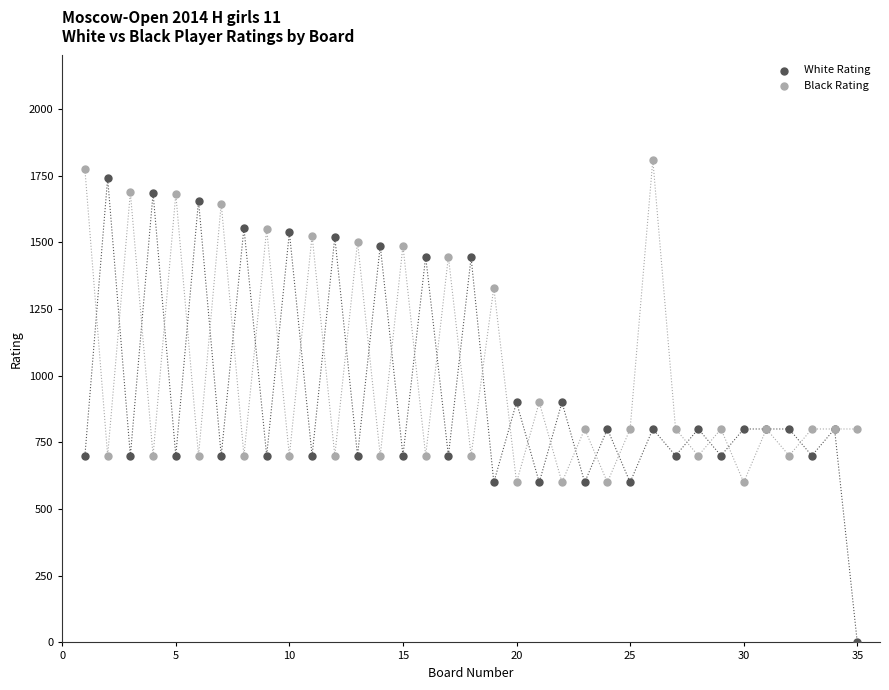

What are all the series names shown in the legend?

White Rating, Black Rating